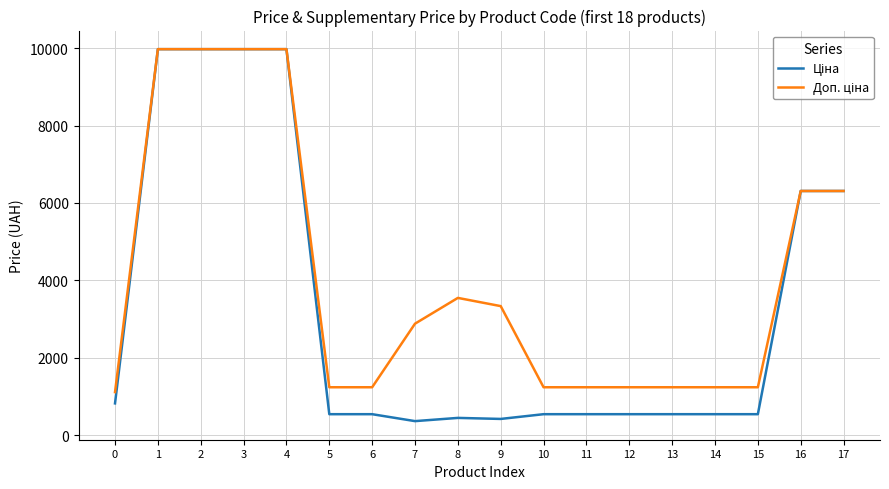

What is the total value across all series at 6?

1774.4